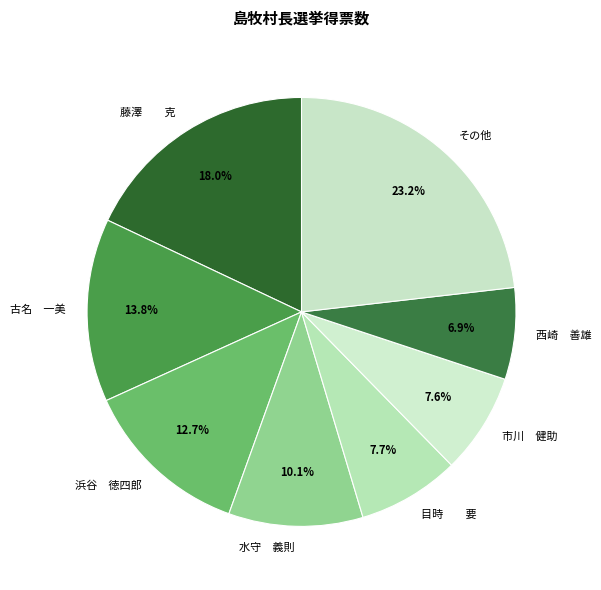

To the nearest percent, what is the average slice percentage?

12%